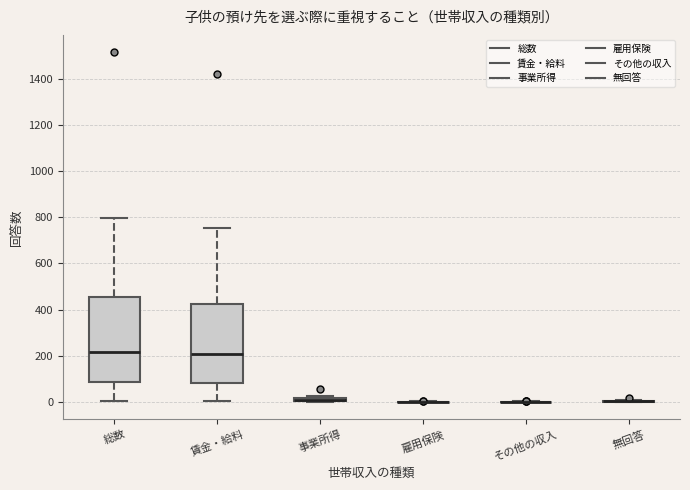

Which box is the tallest, from its lower edge to its upper edge?

総数